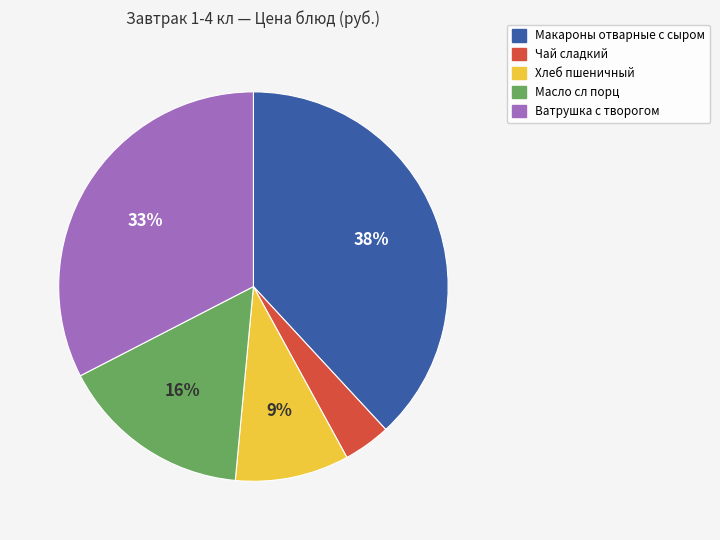

How many segments does this pie chart have?

5